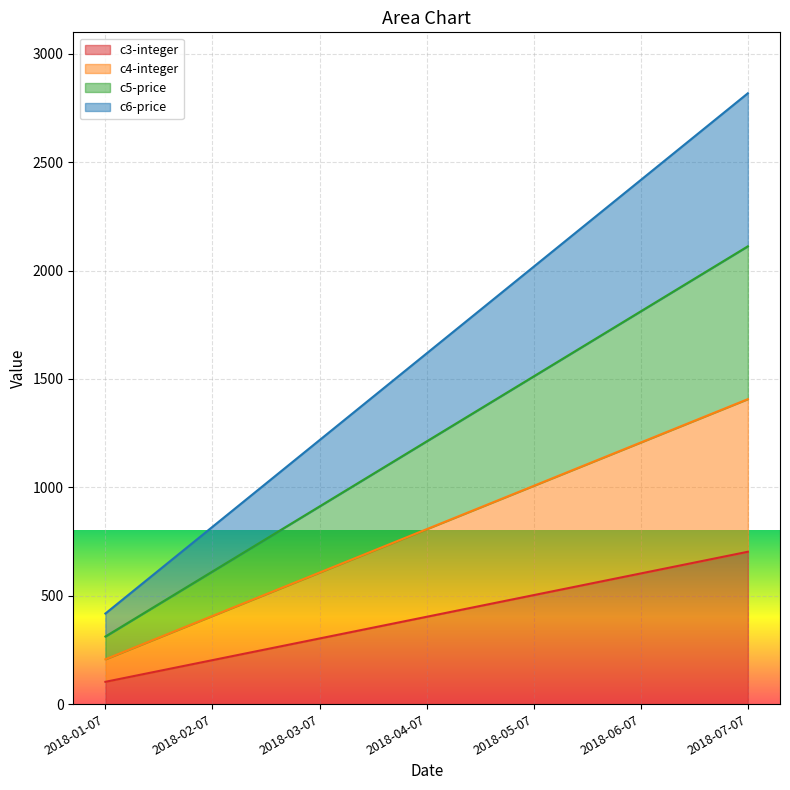

True or false: c6-price and c4-integer cross at least once.

False